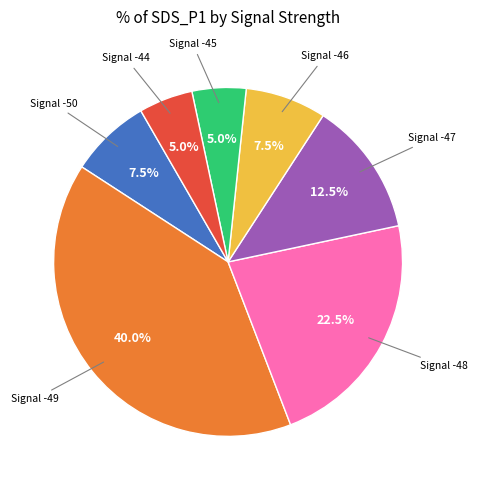

Is there a majority slice in this chart?

No